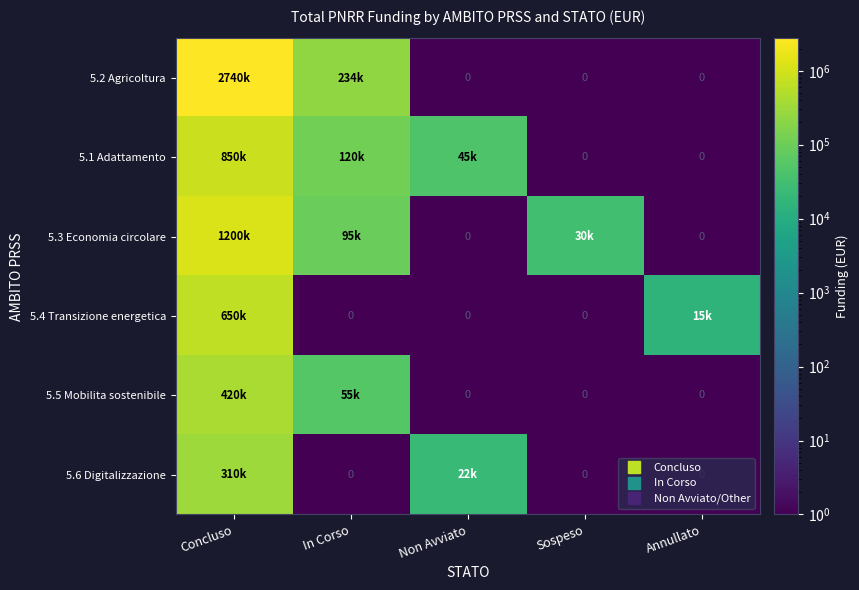

Rank the series by their maximum value, from highest to lowest.

5.2 Agricoltura, 5.3 Economia circolare, 5.1 Adattamento, 5.4 Transizione energetica, 5.5 Mobilita sostenibile, 5.6 Digitalizzazione